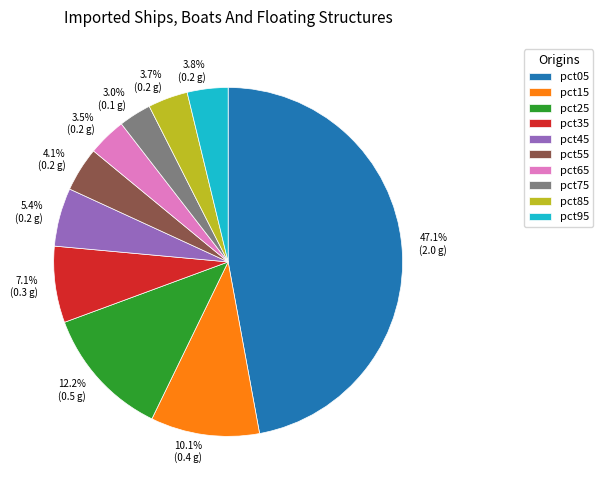

Which category has the smallest portion of the pie?

pct75